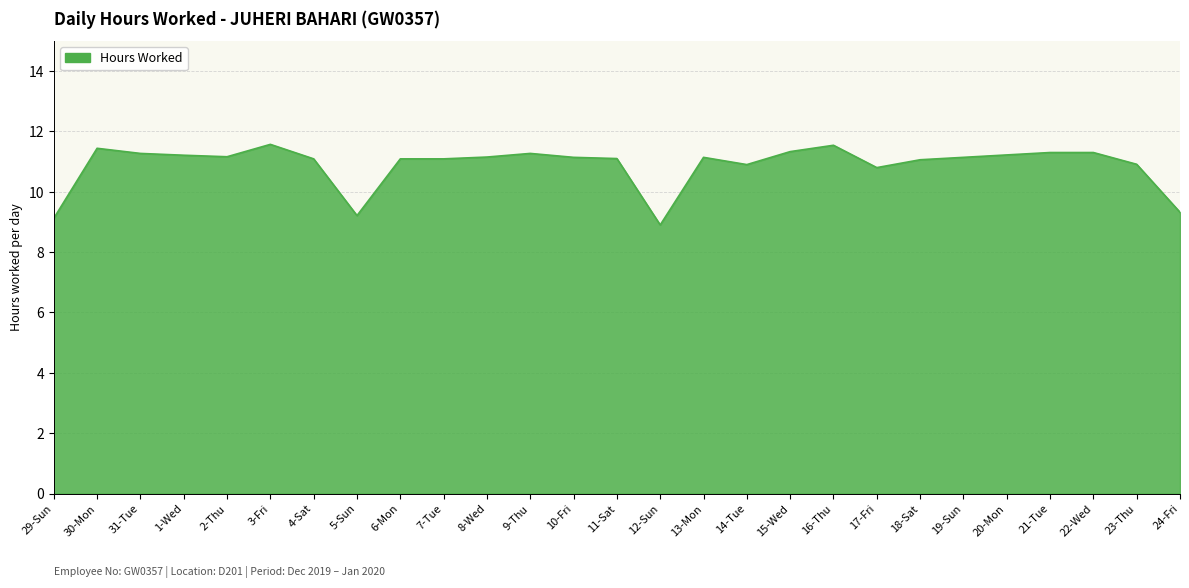

How many distinct data groups are displayed?

1